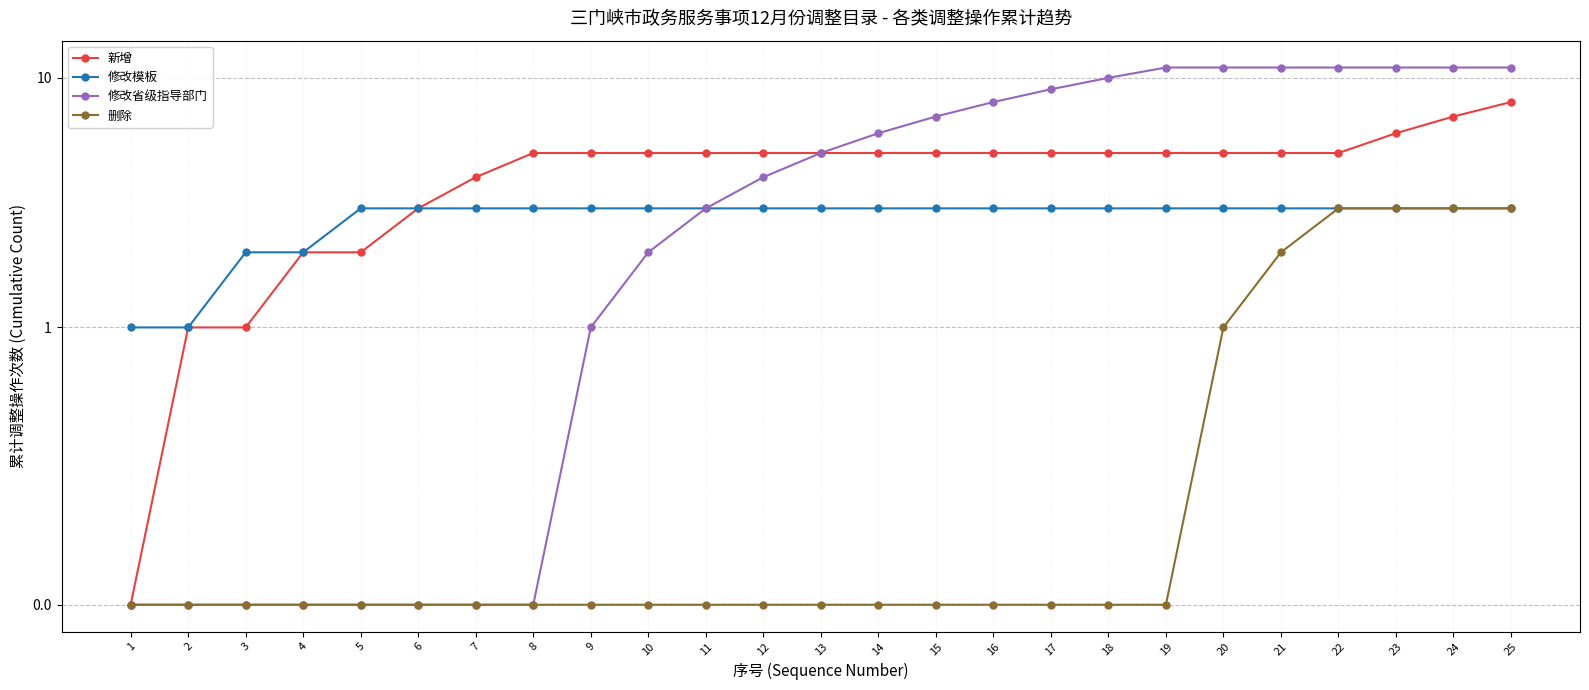

Which series has the largest total across all categories?

修改省级指导部门